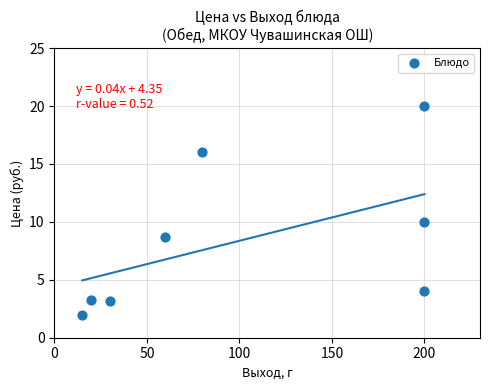

What is the average Y value?

8.4